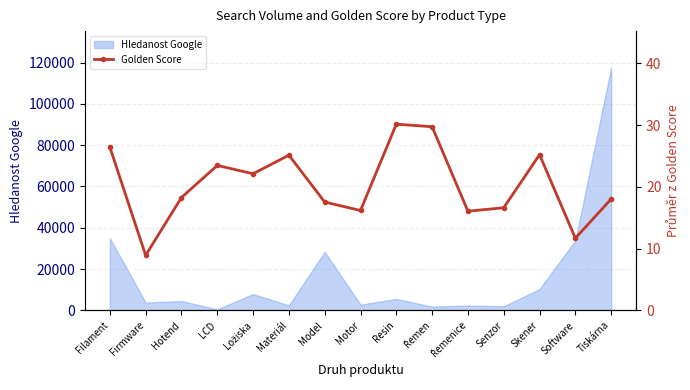

Reading left to right, list all the values displayed in this chart.

26.4	8.9	18.3	23.5	22.1	25.1	17.6	16.2	30.2	29.8	16.1	16.6	25.2	11.7	18.0